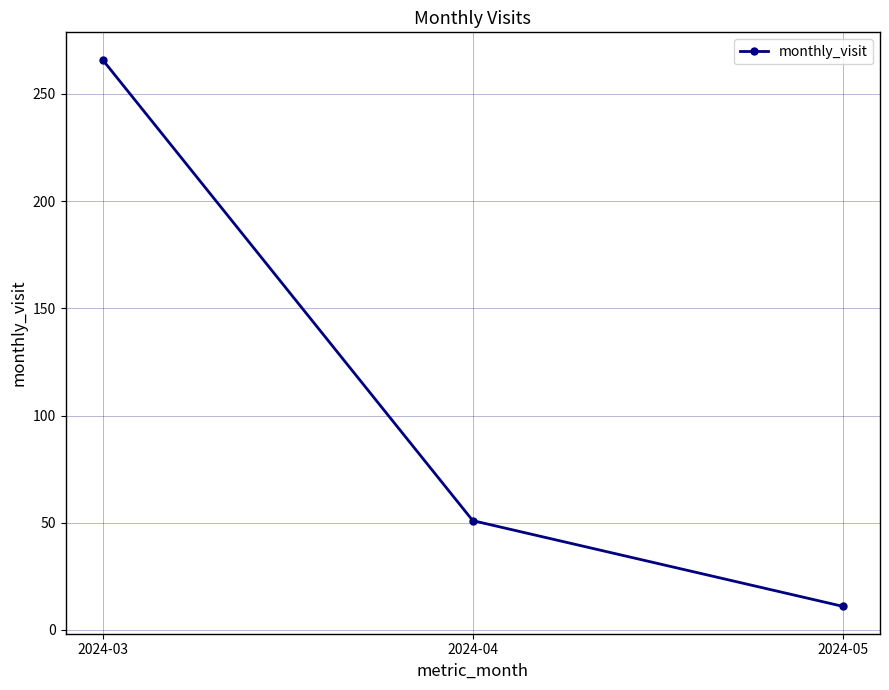

What is the maximum value shown in the chart?

266